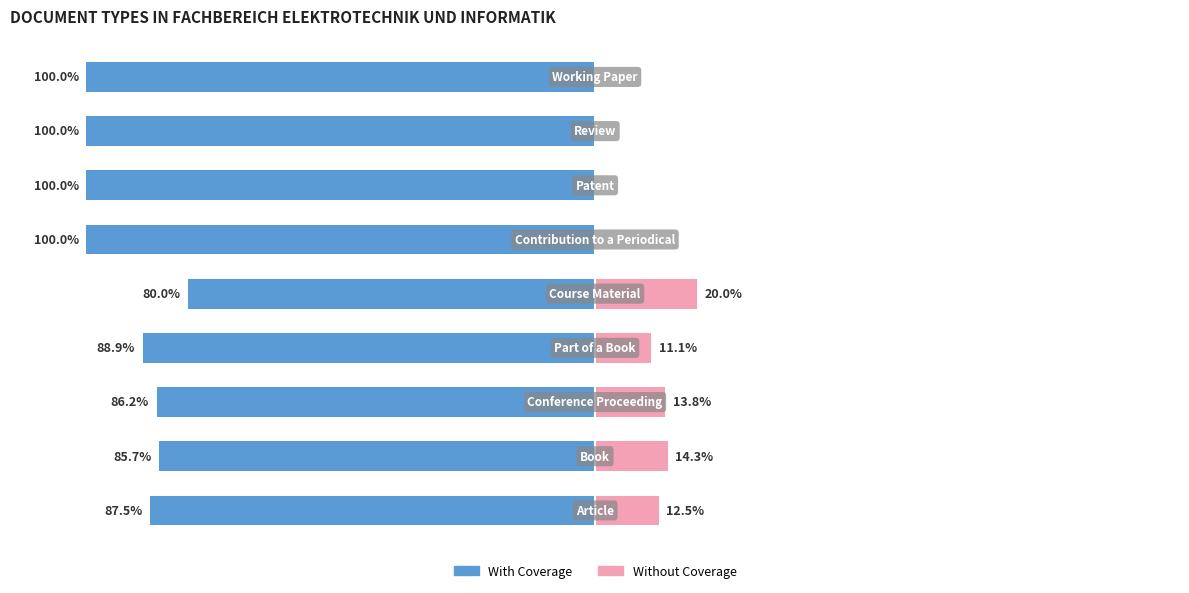

Between 0 and 8, which series saw the biggest shift?

With Coverage